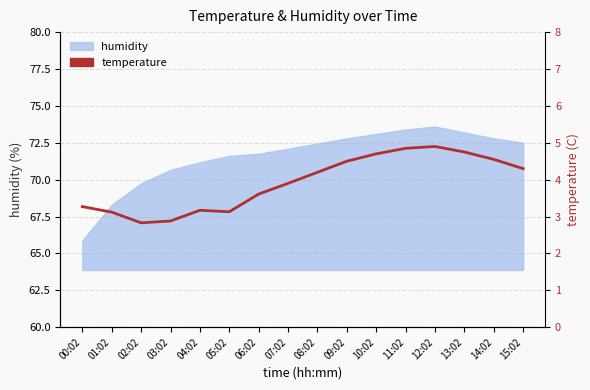

What is the label of the 3rd point from the left?

02:02